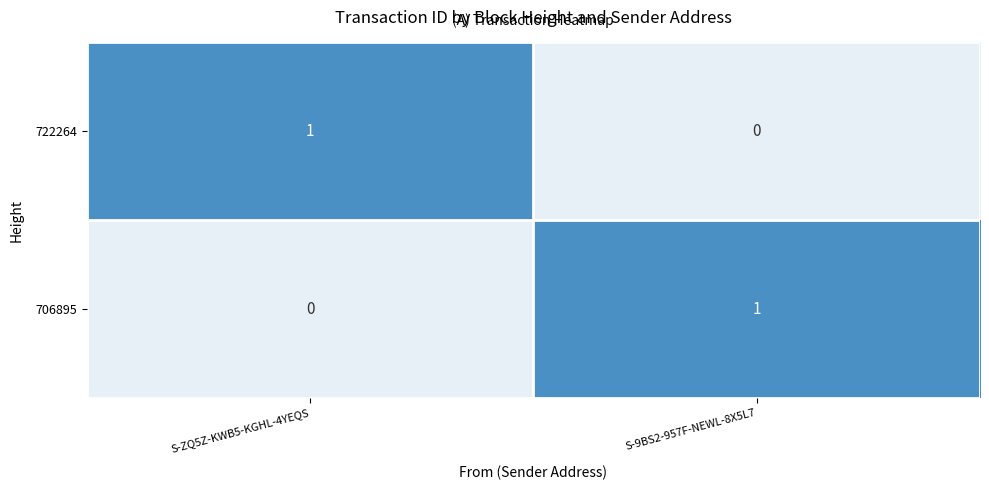

Where is 722264 nearest to the value 0?

S-9BS2-957F-NEWL-8X5L7